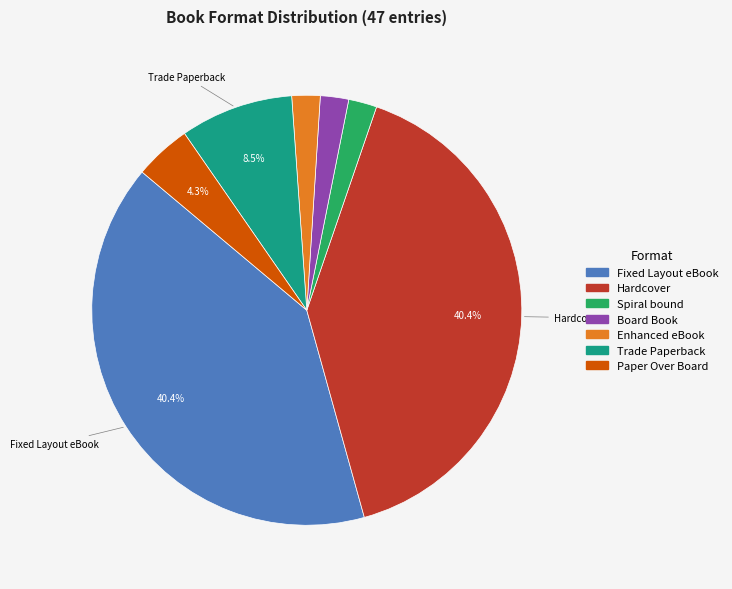

Is there any slice that represents more than half of the pie?

No